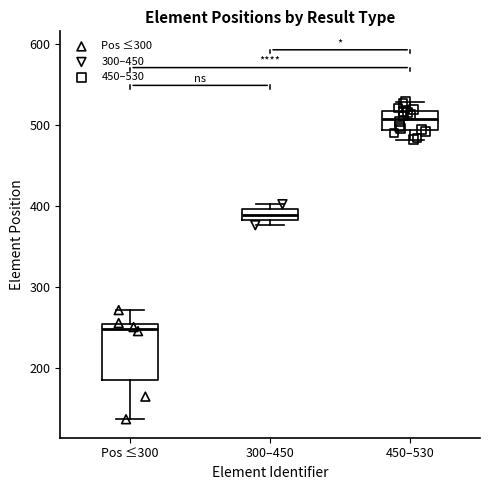

Which box's median line is the highest?

450–530